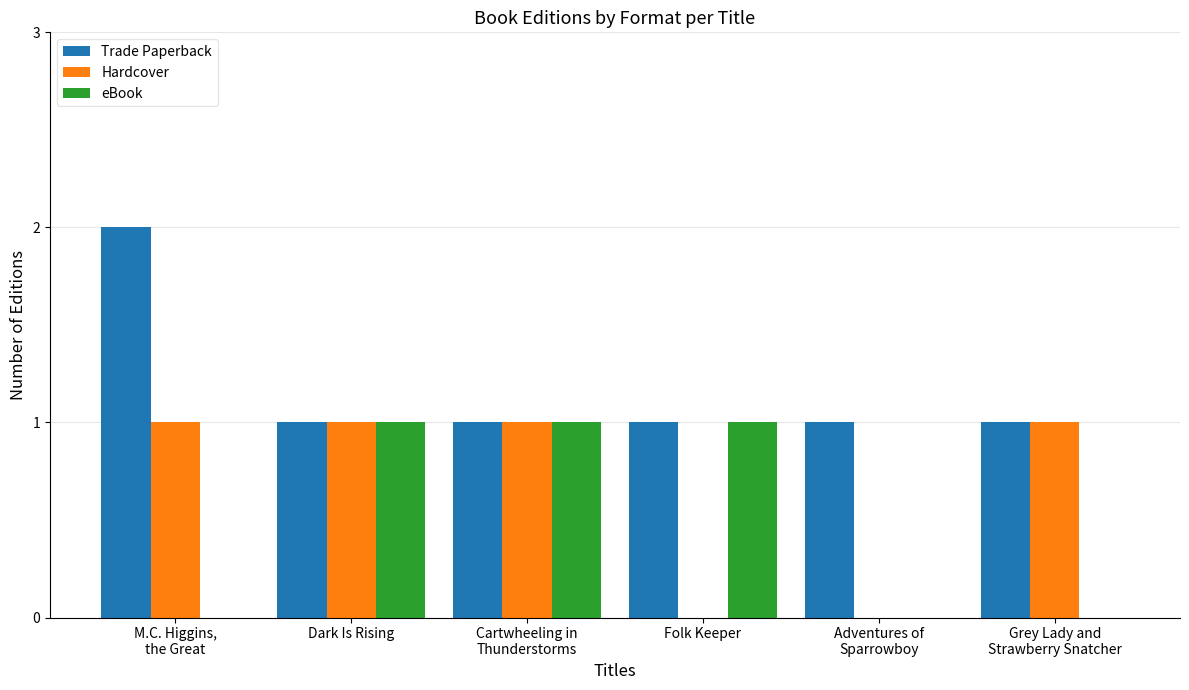

What is the sum of all Hardcover values?

4